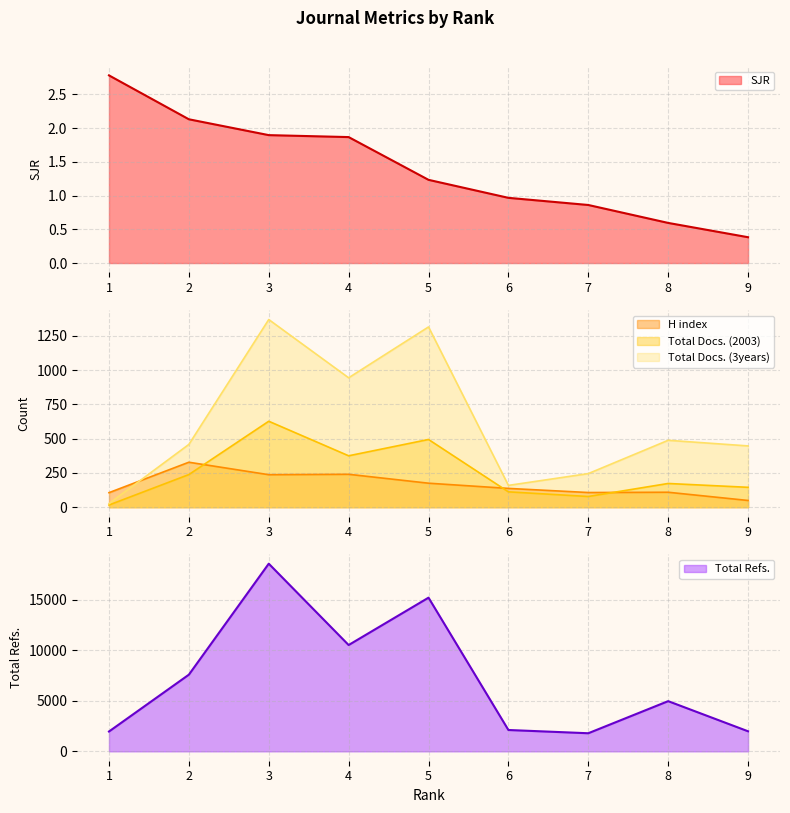

True or false: Total Refs. and SJR cross at least once.

False